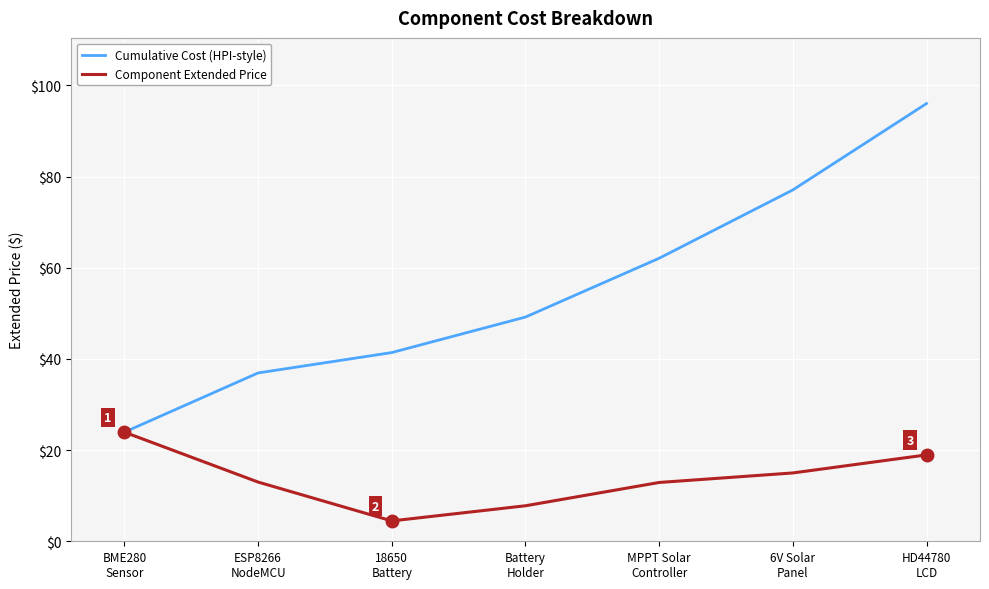

What is the average value of the Component Extended Price series?

13.7